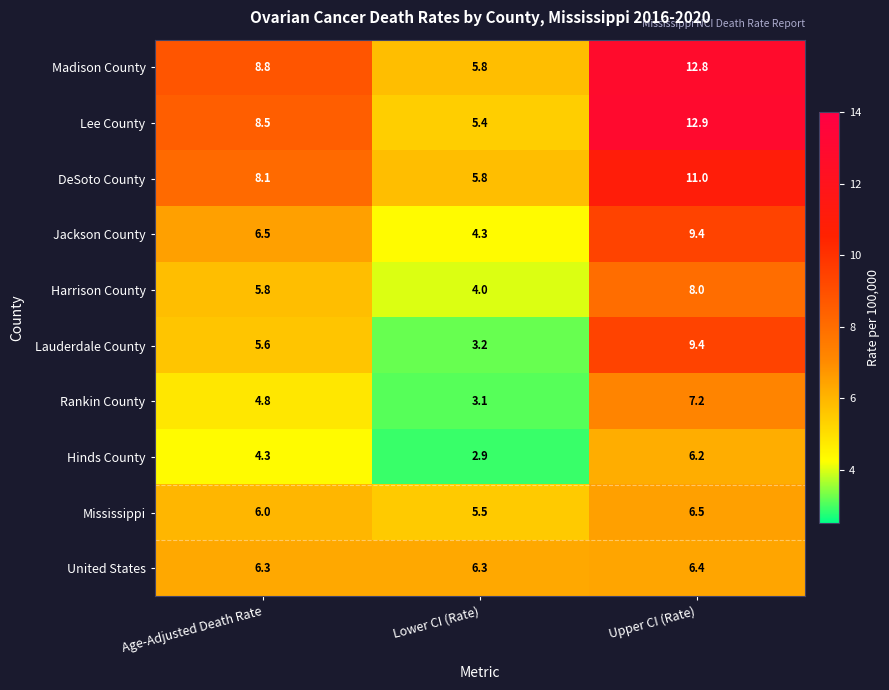

What is the difference between the DeSoto County values at Upper CI (Rate) and Age-Adjusted Death Rate?

2.9